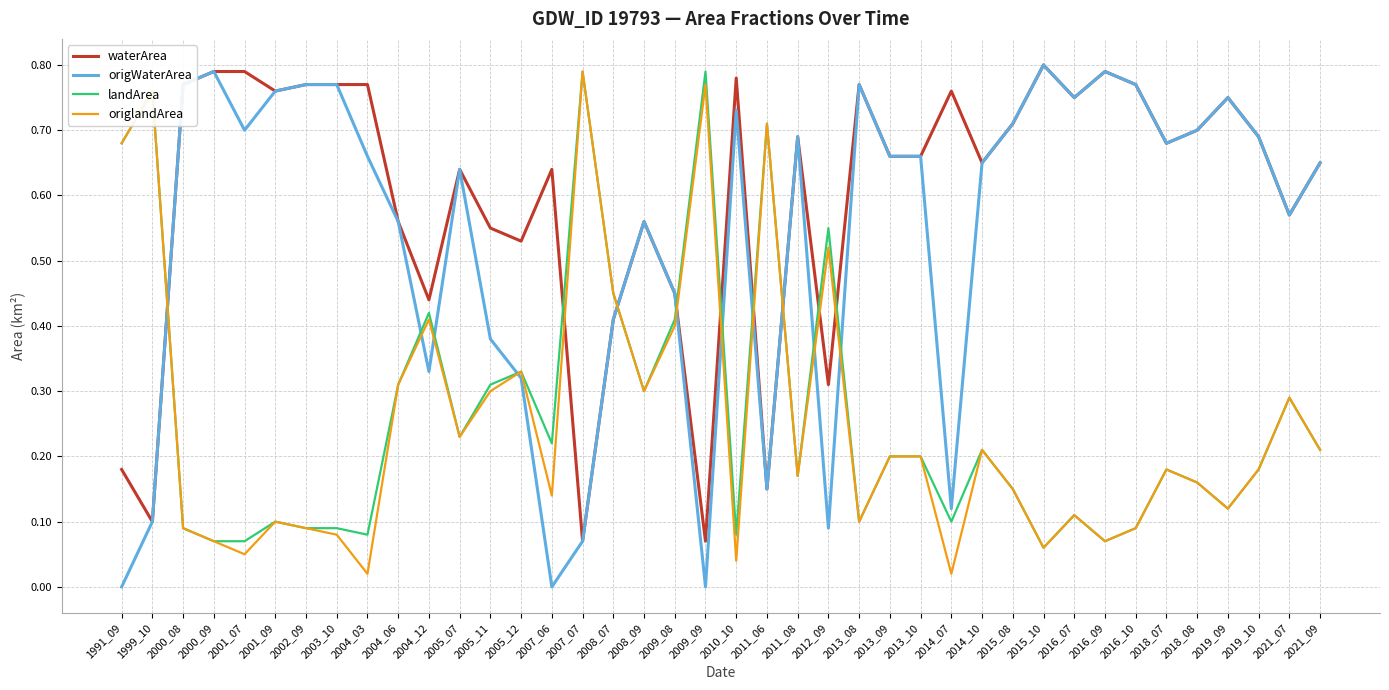

Which series has the largest total across all categories?

waterArea